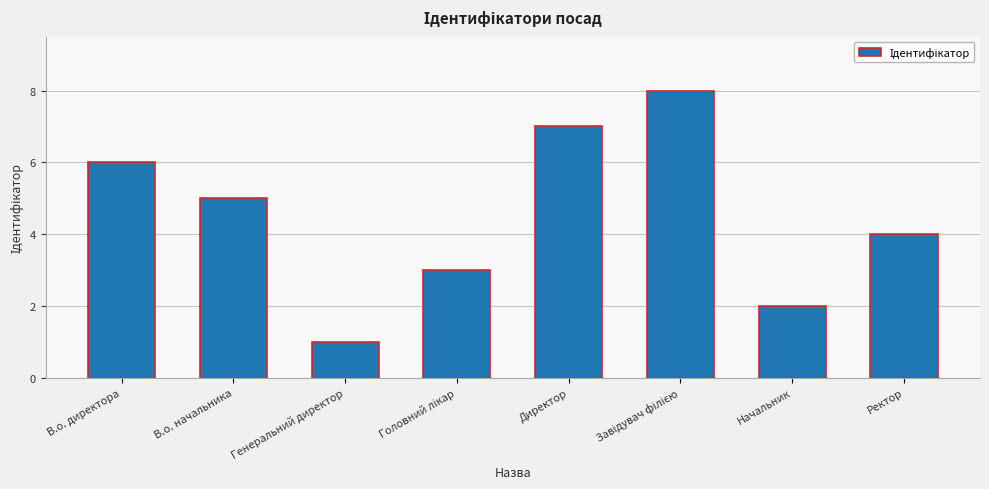

Are the bars horizontal?

No